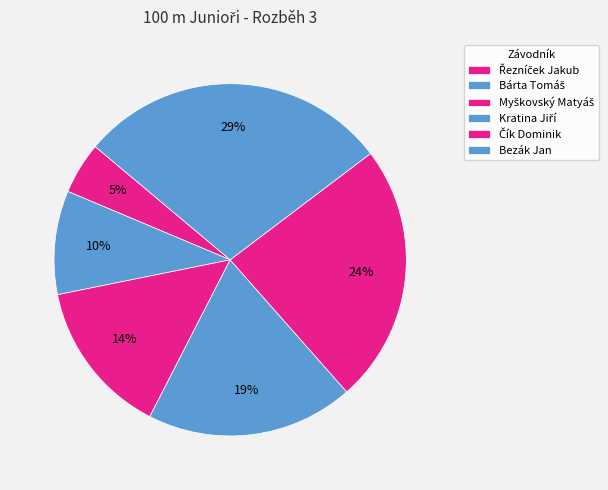

How many segments does this pie chart have?

6